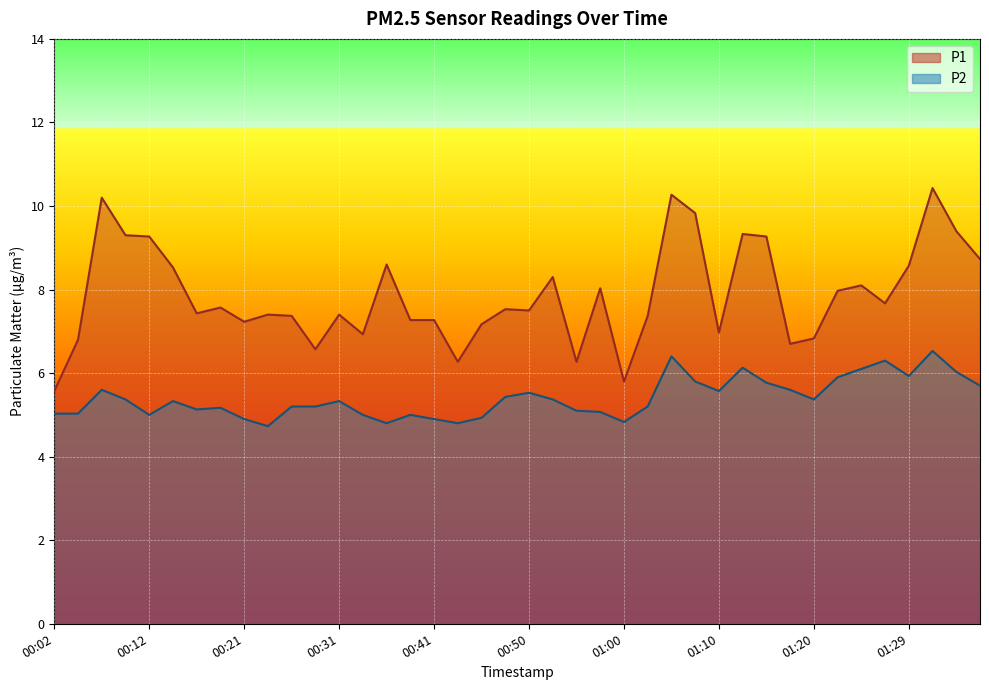

What is the sum of all P1 values?

315.0